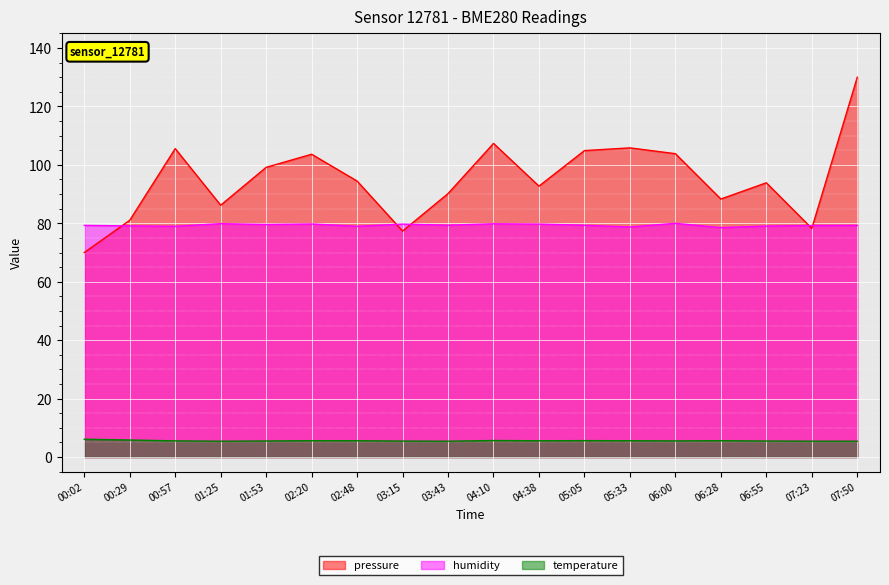

After their last crossing, which series has the higher values: humidity or pressure?

pressure